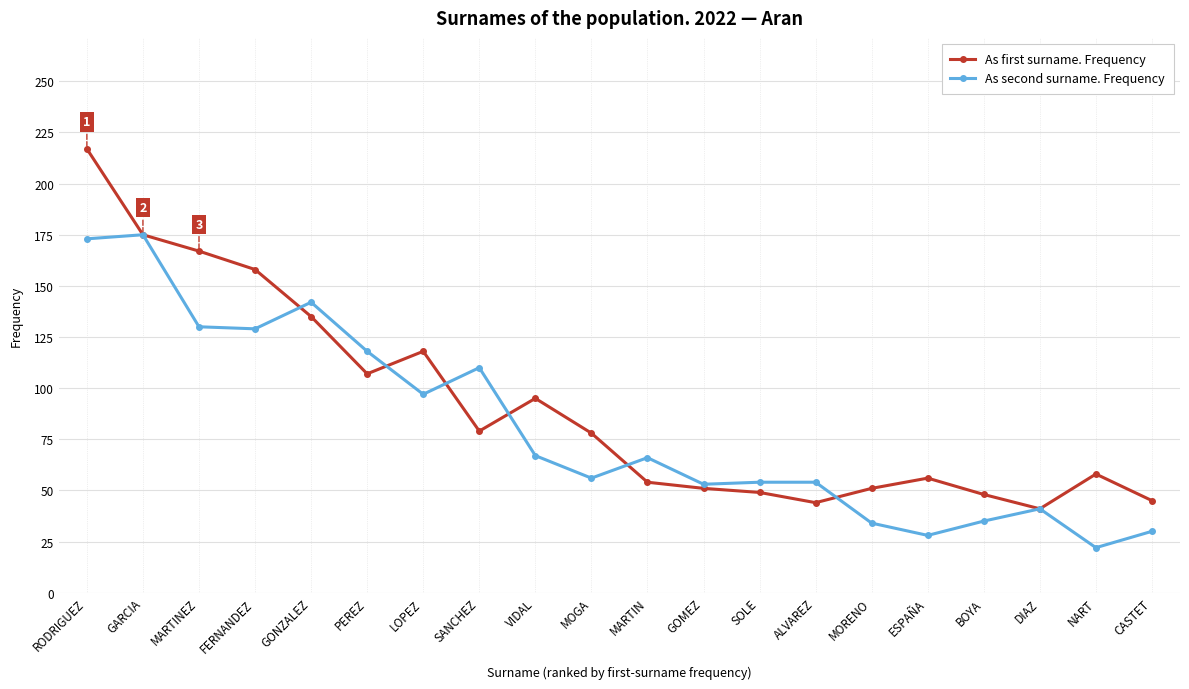

Which series changed the most between RODRIGUEZ and NART?

As first surname. Frequency